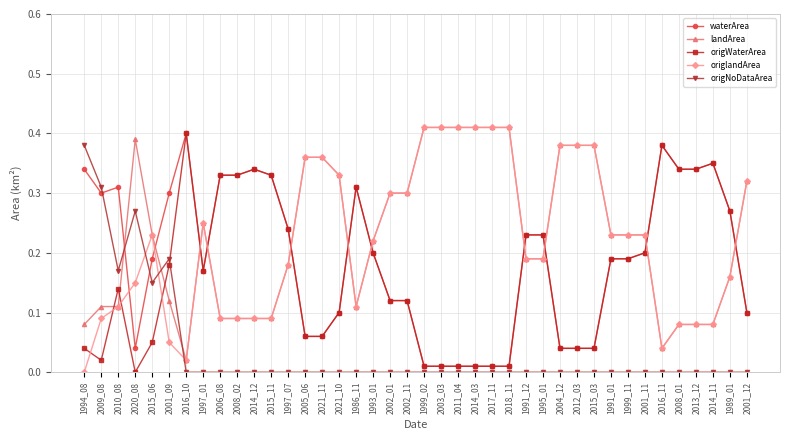

The value of origlandArea at 1991_01 is 0.2. True or false?

True